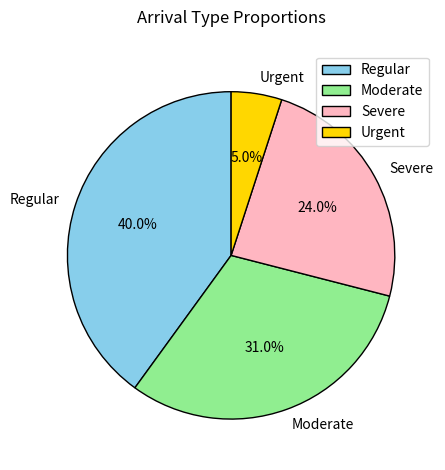

Does any single category account for the majority?

No